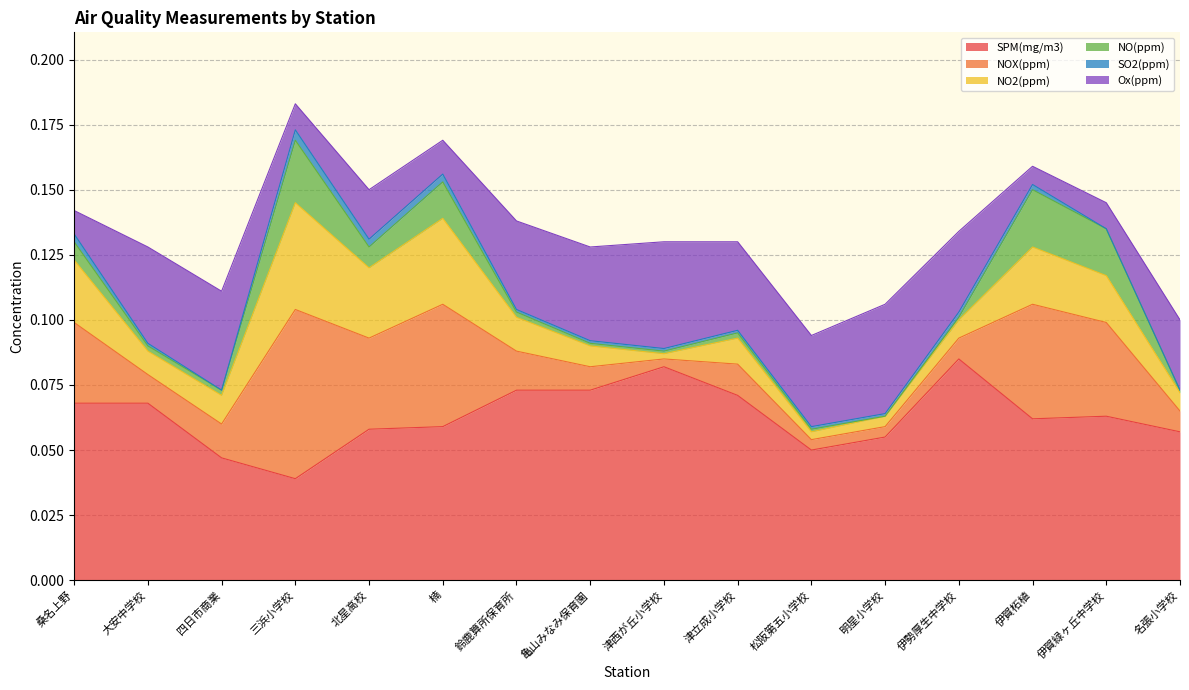

Count the number of categories in the chart.

16